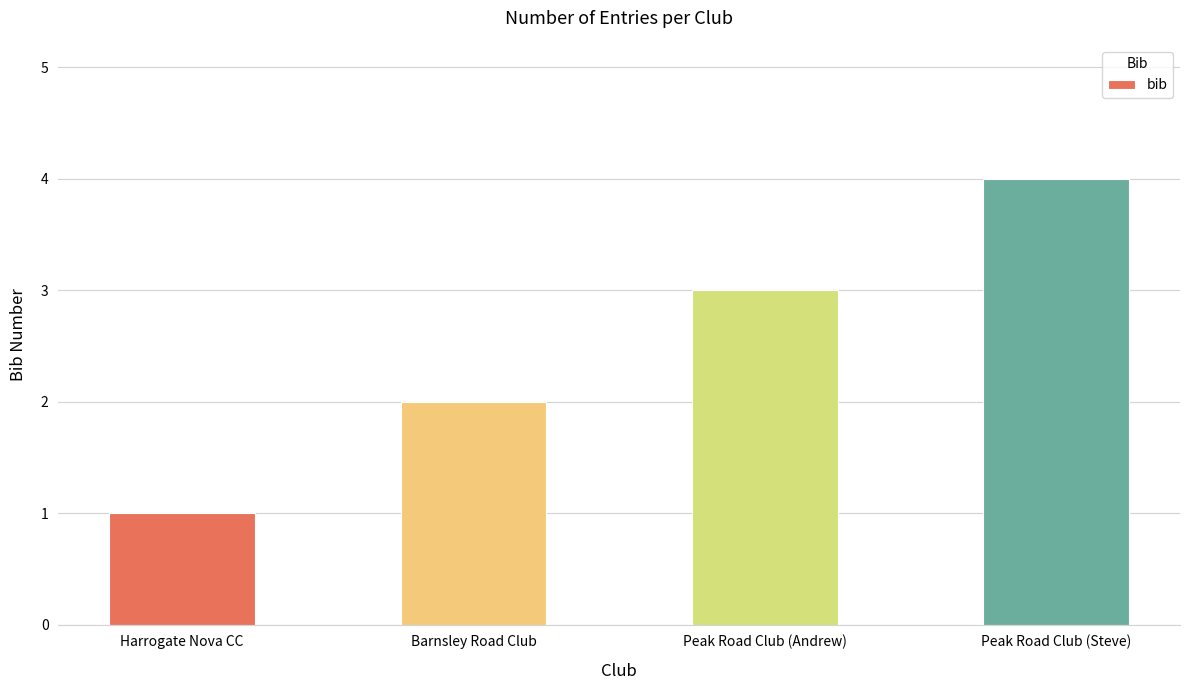

What is the maximum value shown in the chart?

4